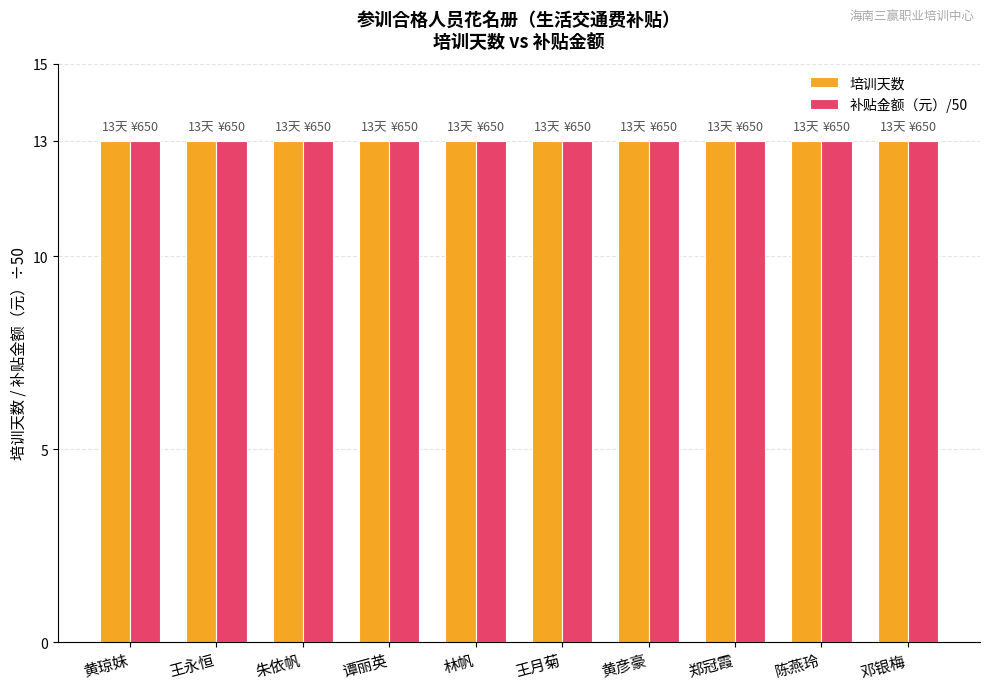

At which label does 培训天数 reach its peak?

黄琼妹